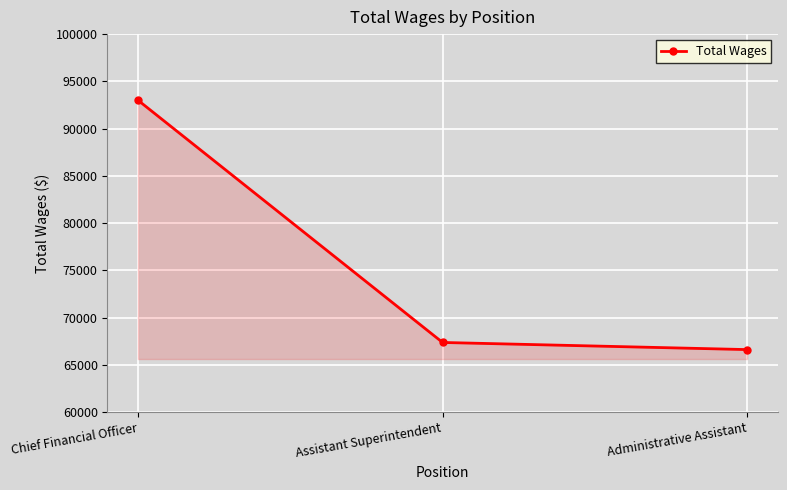

Rank the categories by value from lowest to highest.

Administrative Assistant, Assistant Superintendent, Chief Financial Officer